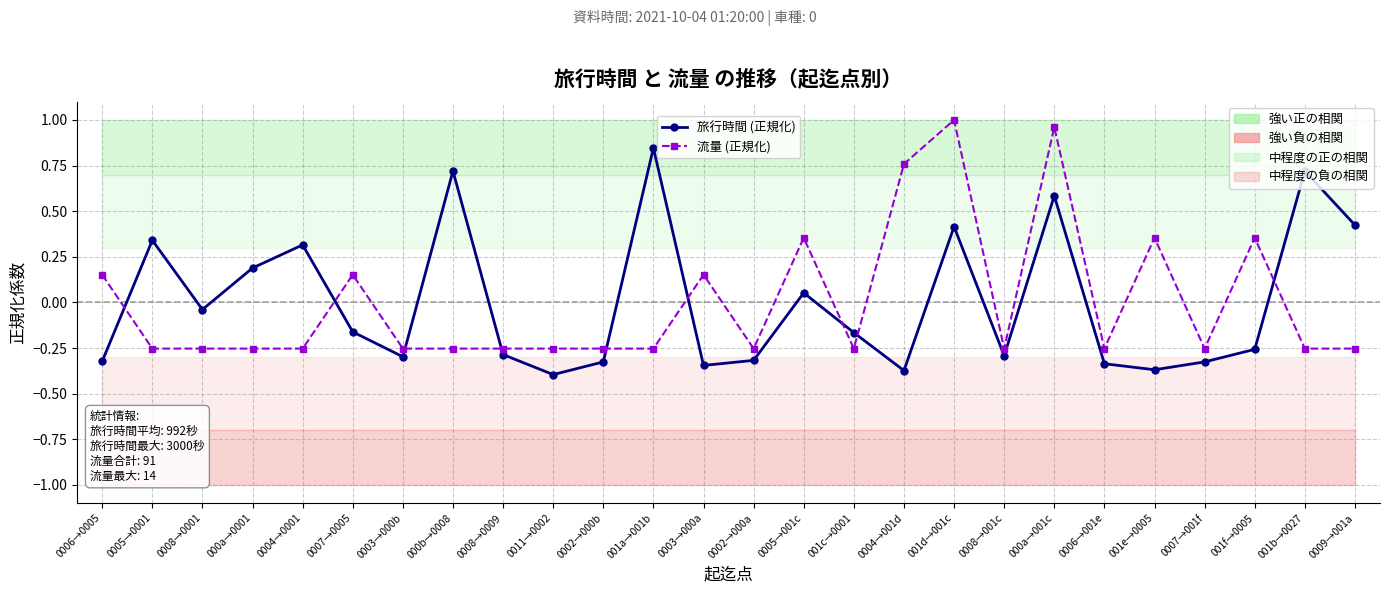

Where is 旅行時間 (正規化) nearest to the value 0?

0008→0001